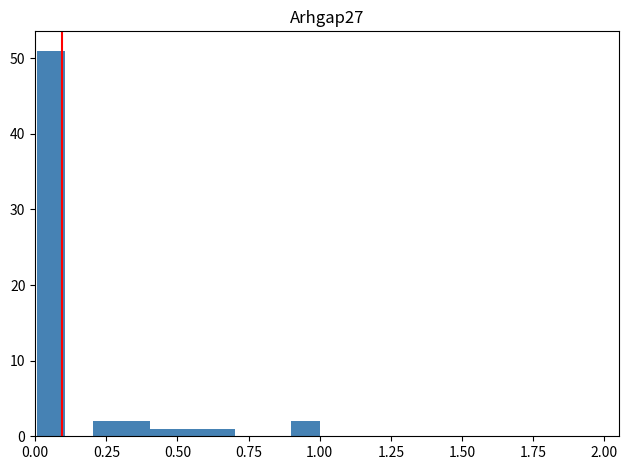

Read against the x-axis, roughly where is the centre of the tallest bar?

0.05